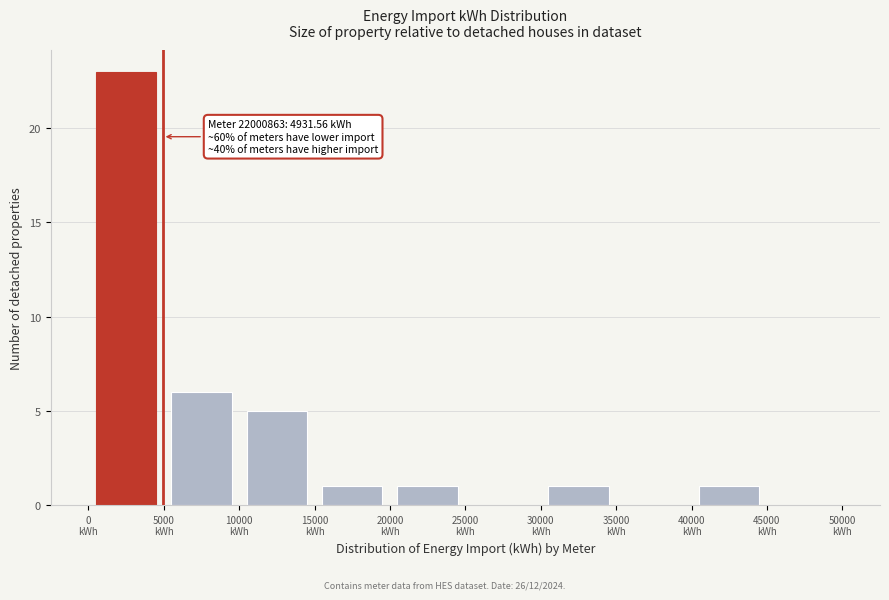

Over which range of the x-axis is the bar tallest?

0 to 5000